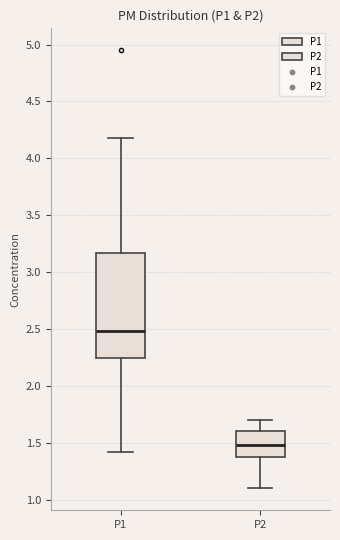

Where is the upper edge of the box for P2 on the y-axis? The values are not printed on the chart, so give them approximately, as read against the axis.

1.60